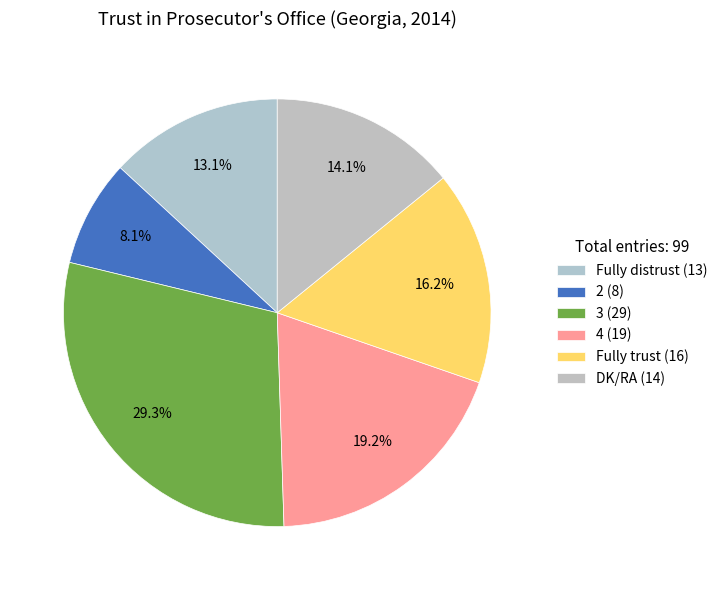

How many slices are in this pie chart?

6